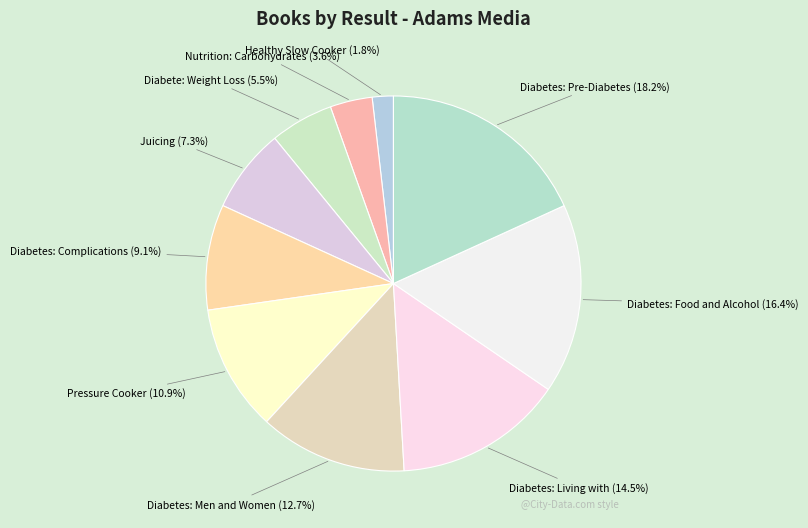

What portion of the pie excludes Juicing?

92.7%